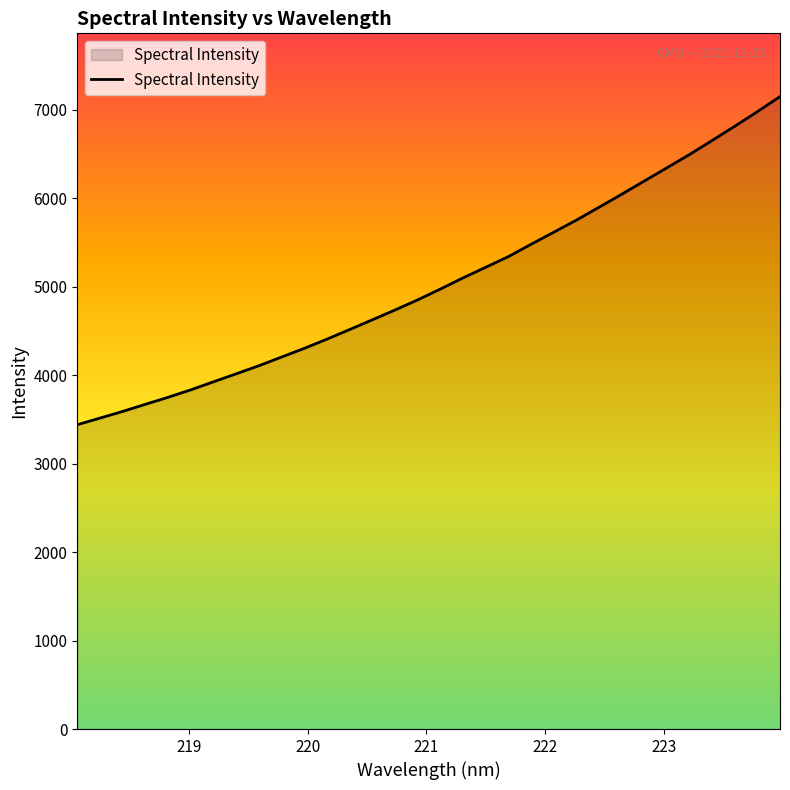

What is the difference between the maximum and minimum values?

3710.4